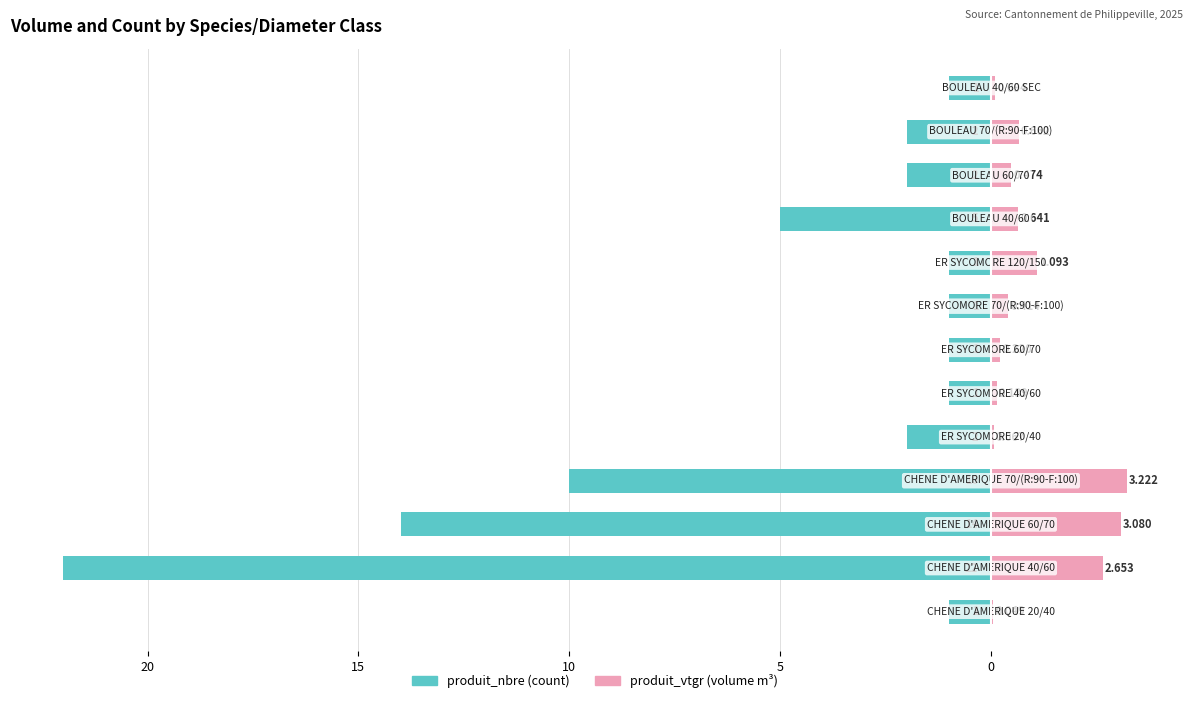

Rank the series at 5 from highest to lowest value.

produit_vtgr, produit_nbre